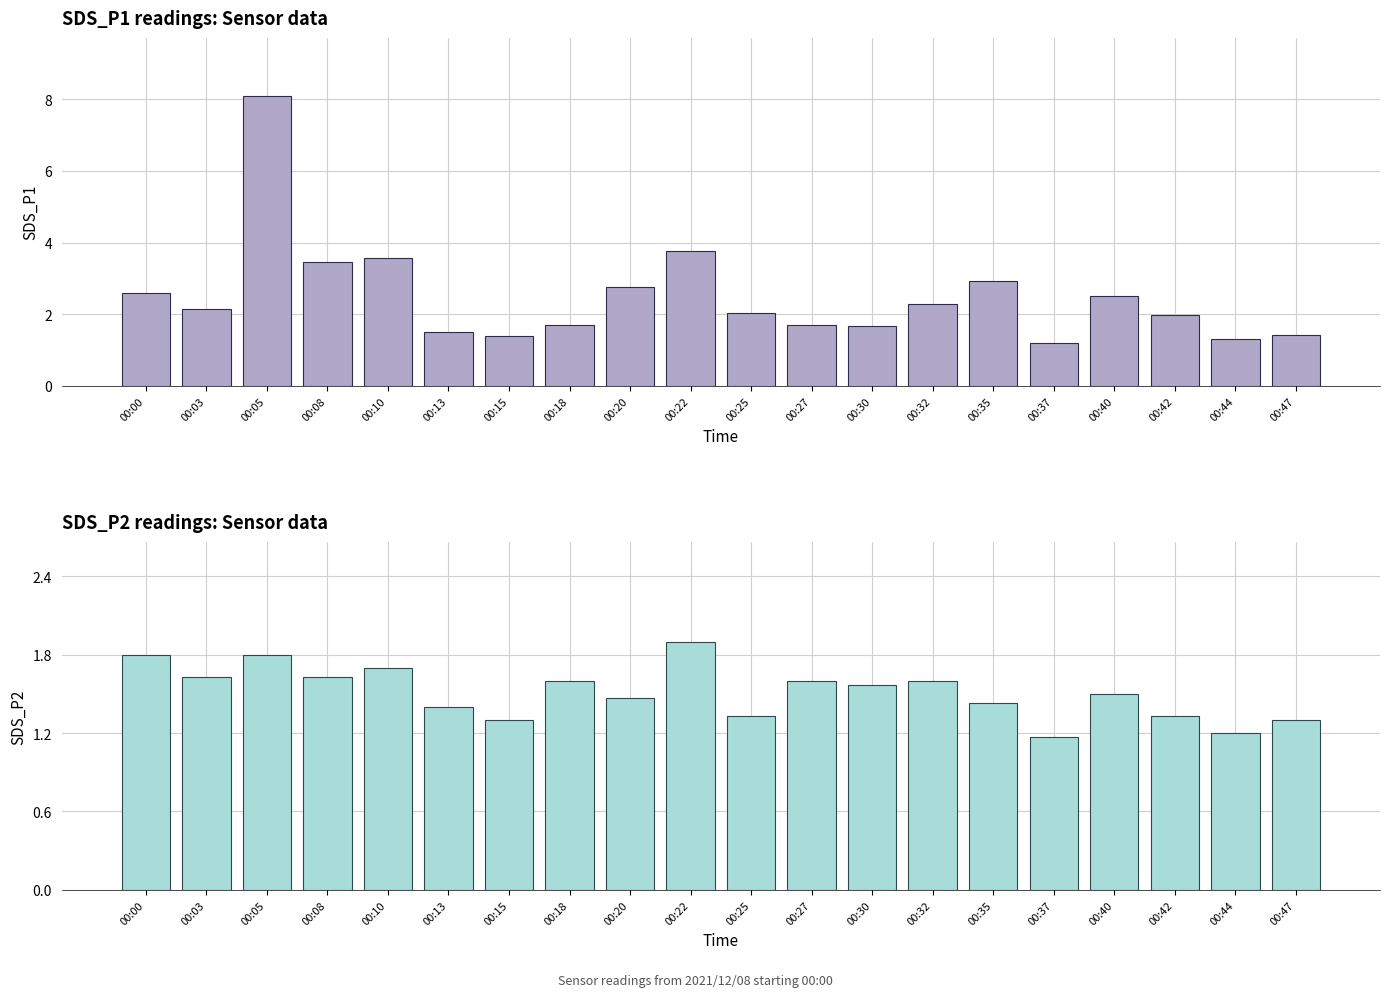

The SDS_P1 series shows 2.0 at 00:13. True or false?

False